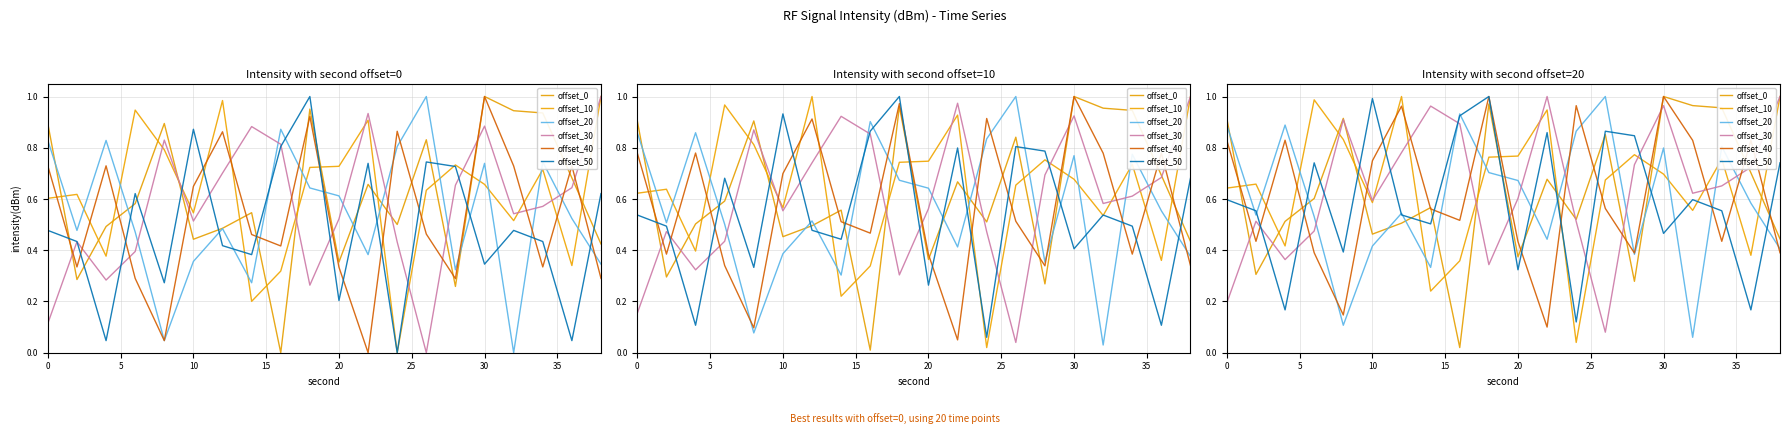

Reading left to right, what are all the values shown in this chart?

offset_0: 0.9	0.3	0.5	0.6	0.9	0.5	0.5	0.6	0.0	1.0	0.4	0.7	0.5	0.9	0.3	1.0	1.0	1.0	0.7	0.4
offset_10: 0.6	0.7	0.4	1.0	0.8	0.6	1.0	0.2	0.4	0.8	0.8	0.9	0.0	0.7	0.8	0.7	0.6	0.8	0.4	1.0
offset_20: 0.9	0.5	0.9	0.5	0.1	0.4	0.5	0.3	0.9	0.7	0.7	0.4	0.9	1.0	0.4	0.8	0.1	0.8	0.6	0.4
offset_30: 0.2	0.5	0.4	0.5	0.9	0.6	0.8	1.0	0.9	0.3	0.6	1.0	0.5	0.1	0.7	1.0	0.6	0.7	0.7	1.0
offset_40: 0.8	0.4	0.8	0.4	0.1	0.7	1.0	0.6	0.5	1.0	0.4	0.1	1.0	0.6	0.4	1.0	0.8	0.4	0.8	0.4
offset_50: 0.6	0.6	0.2	0.7	0.4	1.0	0.5	0.5	0.9	1.0	0.3	0.9	0.1	0.9	0.8	0.5	0.6	0.6	0.2	0.7